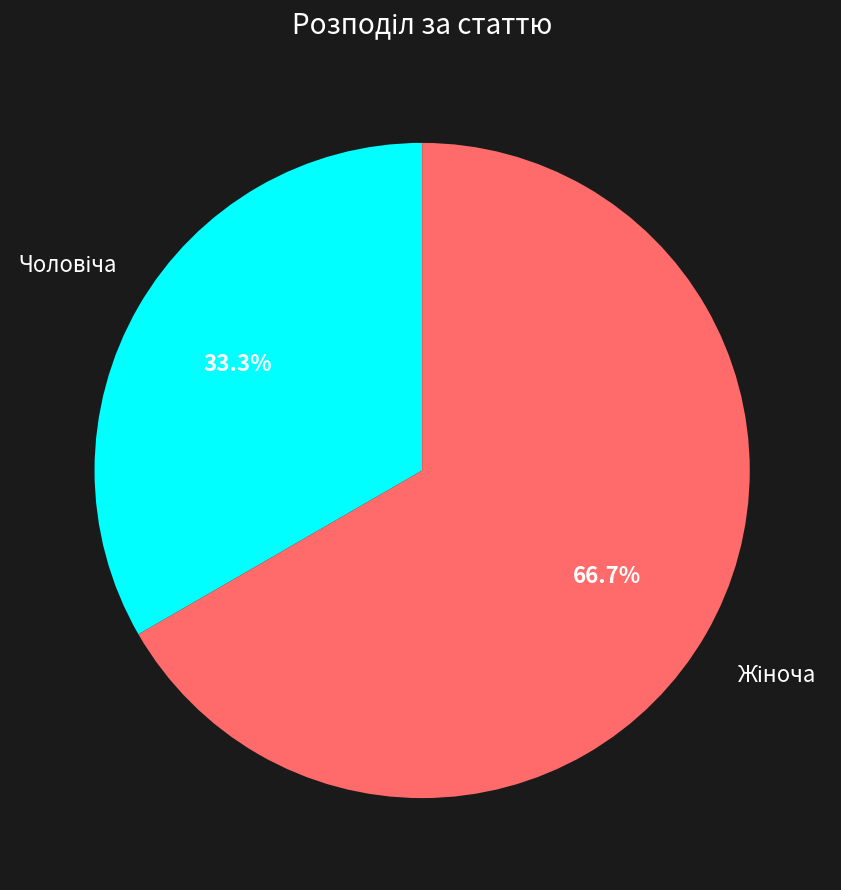

Is there any slice that represents more than half of the pie?

Yes